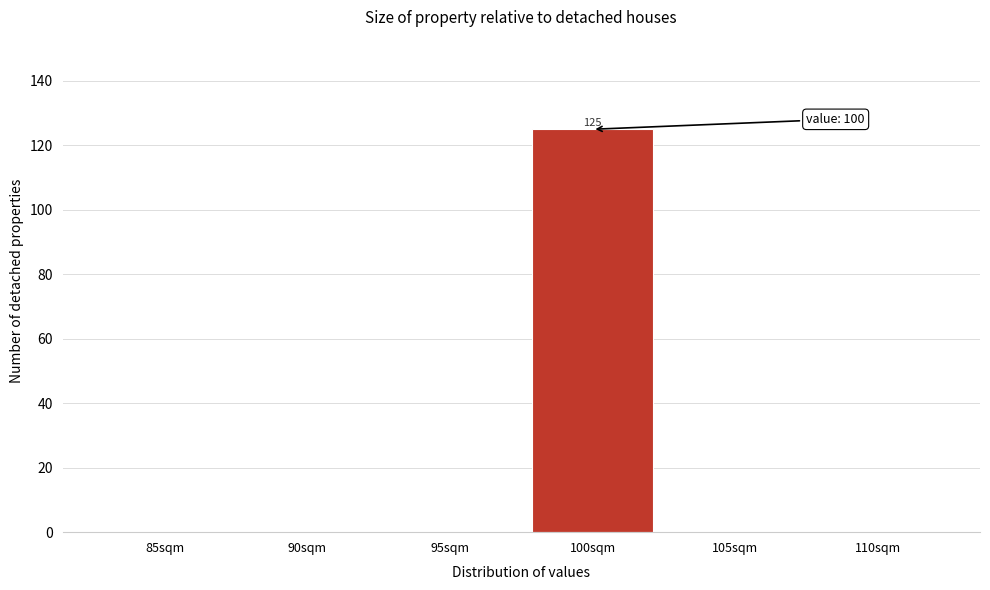

Reading right to left, transcribe all the data shown in this chart.

110sqm=0	105sqm=0	100sqm=125	95sqm=0	90sqm=0	85sqm=0